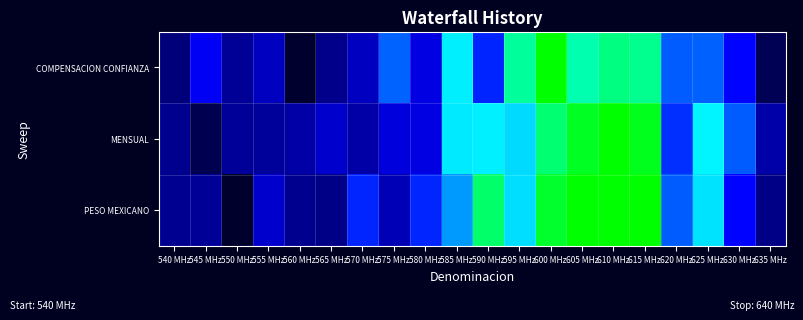

Reading left to right, transcribe all the data shown in this chart.

COMPENSACION CONFIANZA: 540 MHz=0.1	545 MHz=0.3	550 MHz=0.1	555 MHz=0.2	560 MHz=0.0	565 MHz=0.1	570 MHz=0.2	575 MHz=0.4	580 MHz=0.3	585 MHz=0.6	590 MHz=0.3	595 MHz=0.8	600 MHz=1.0	605 MHz=0.8	610 MHz=0.8	615 MHz=0.8	620 MHz=0.4	625 MHz=0.4	630 MHz=0.3	635 MHz=0.0
MENSUAL: 540 MHz=0.1	545 MHz=0.0	550 MHz=0.1	555 MHz=0.1	560 MHz=0.1	565 MHz=0.2	570 MHz=0.1	575 MHz=0.2	580 MHz=0.3	585 MHz=0.6	590 MHz=0.6	595 MHz=0.6	600 MHz=0.8	605 MHz=0.9	610 MHz=1.1	615 MHz=1.0	620 MHz=0.4	625 MHz=0.6	630 MHz=0.4	635 MHz=0.2
PESO MEXICANO: 540 MHz=0.1	545 MHz=0.1	550 MHz=0.0	555 MHz=0.2	560 MHz=0.1	565 MHz=0.1	570 MHz=0.3	575 MHz=0.2	580 MHz=0.3	585 MHz=0.5	590 MHz=0.8	595 MHz=0.6	600 MHz=0.9	605 MHz=1.1	610 MHz=1.0	615 MHz=1.1	620 MHz=0.4	625 MHz=0.6	630 MHz=0.3	635 MHz=0.1